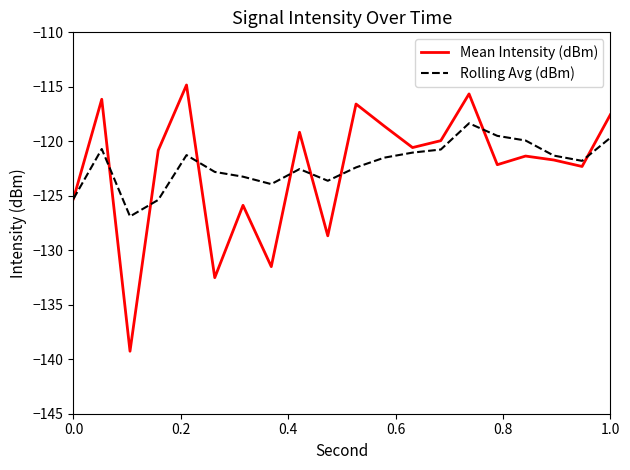

List the series in order of their peak value, lowest first.

Rolling Avg (dBm), Mean Intensity (dBm)